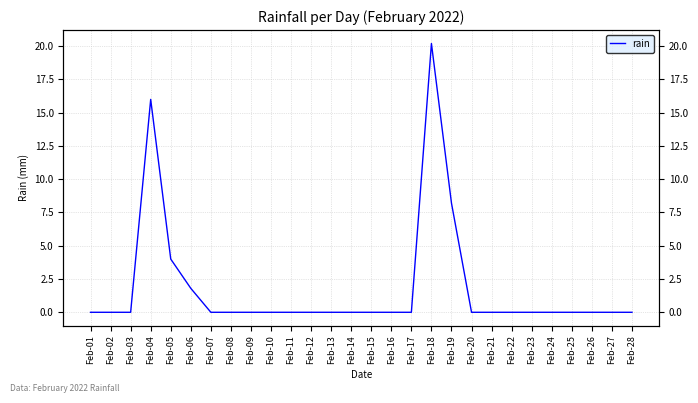

List the labels in order of value, smallest first.

Feb-01, Feb-02, Feb-03, Feb-07, Feb-08, Feb-09, Feb-10, Feb-11, Feb-12, Feb-13, Feb-14, Feb-15, Feb-16, Feb-17, Feb-20, Feb-21, Feb-22, Feb-23, Feb-24, Feb-25, Feb-26, Feb-27, Feb-28, Feb-06, Feb-05, Feb-19, Feb-04, Feb-18